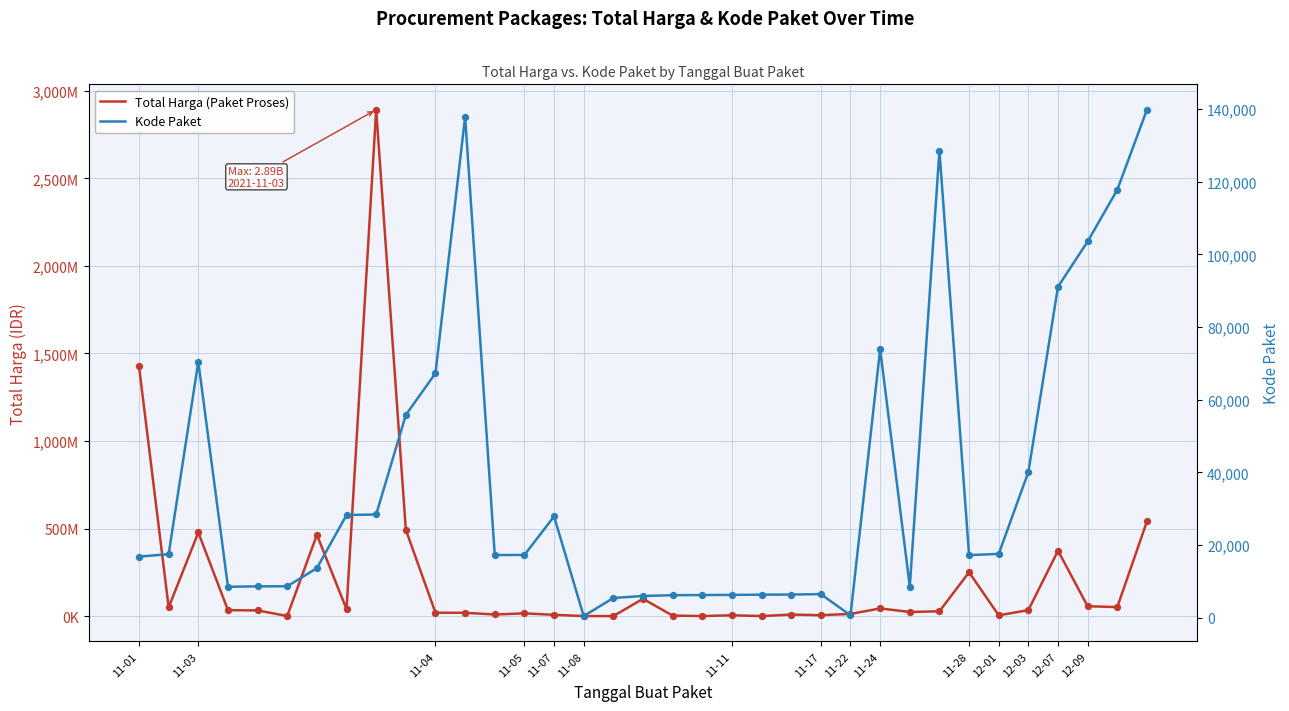

Which series has the widest spread of Y values?

Total Harga (Paket Proses)